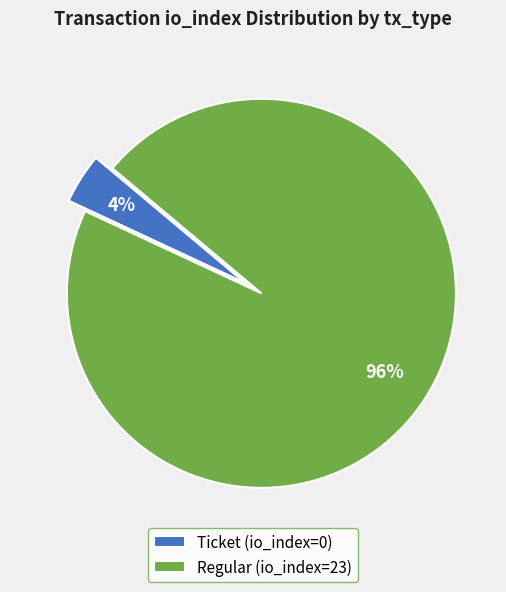

What is the majority slice?

Regular (io_index=23)